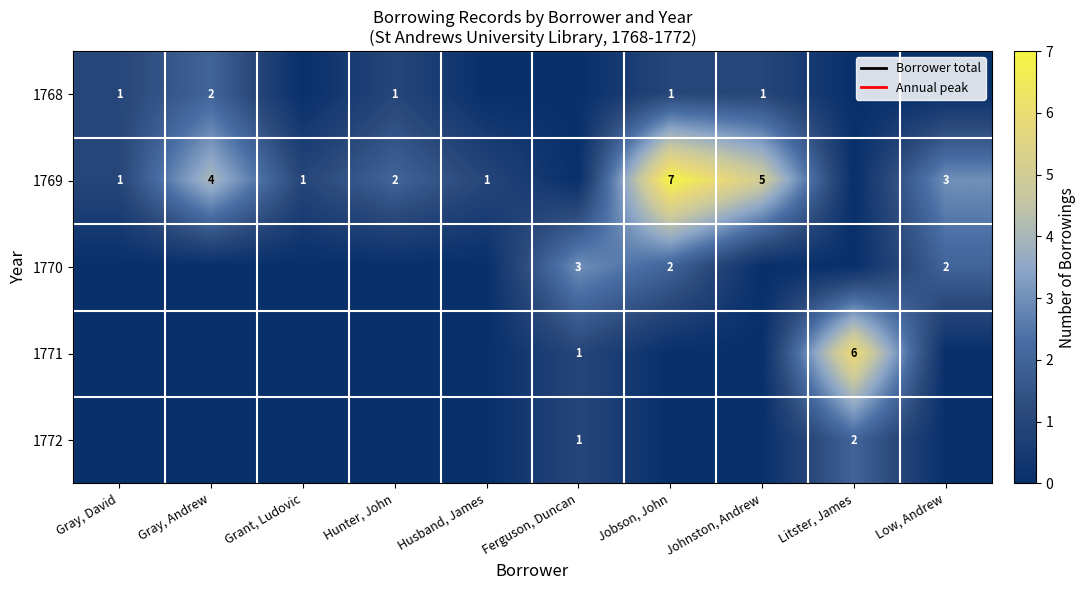

The value of 1770 at Jobson, John is 2. True or false?

True